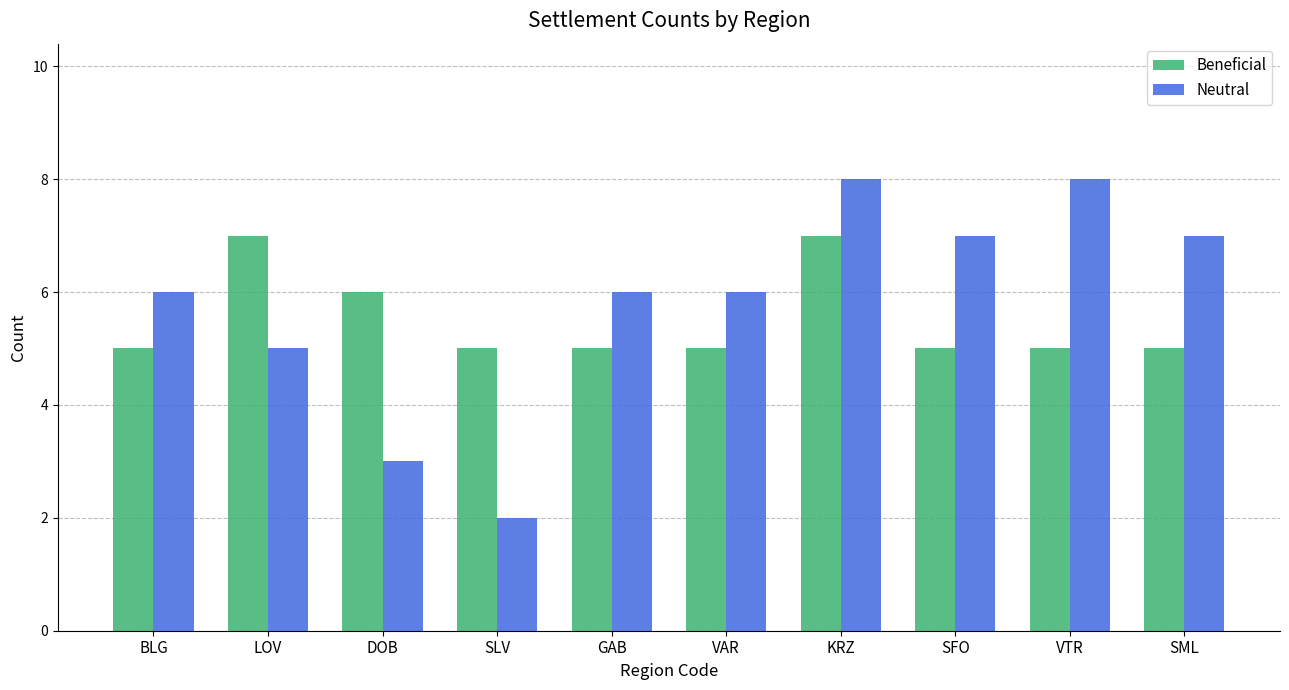

Reading left to right, what are all the values shown in this chart?

Beneficial: 5	7	6	5	5	5	7	5	5	5
Neutral: 6	5	3	2	6	6	8	7	8	7